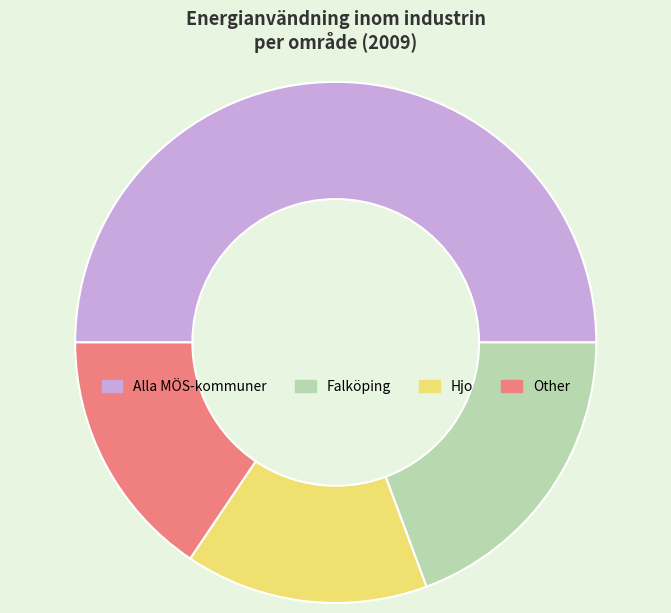

How many slices are in this pie chart?

4